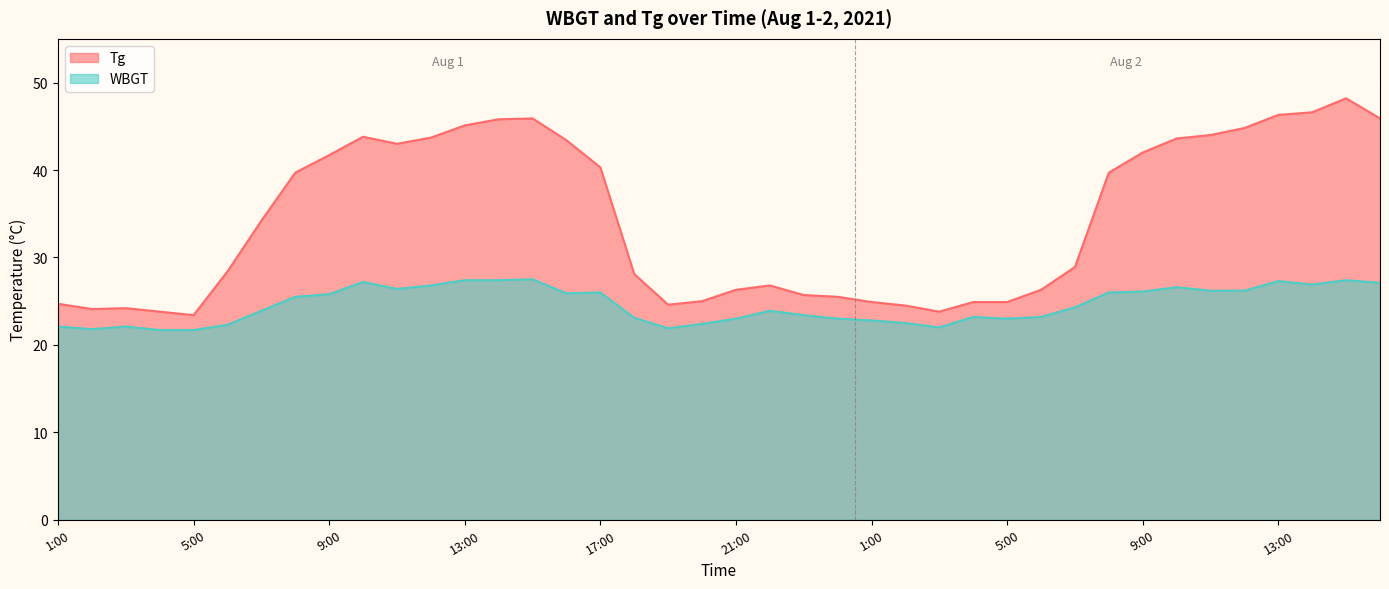

What is the difference between the second highest and minimum values in the Tg series?

23.2